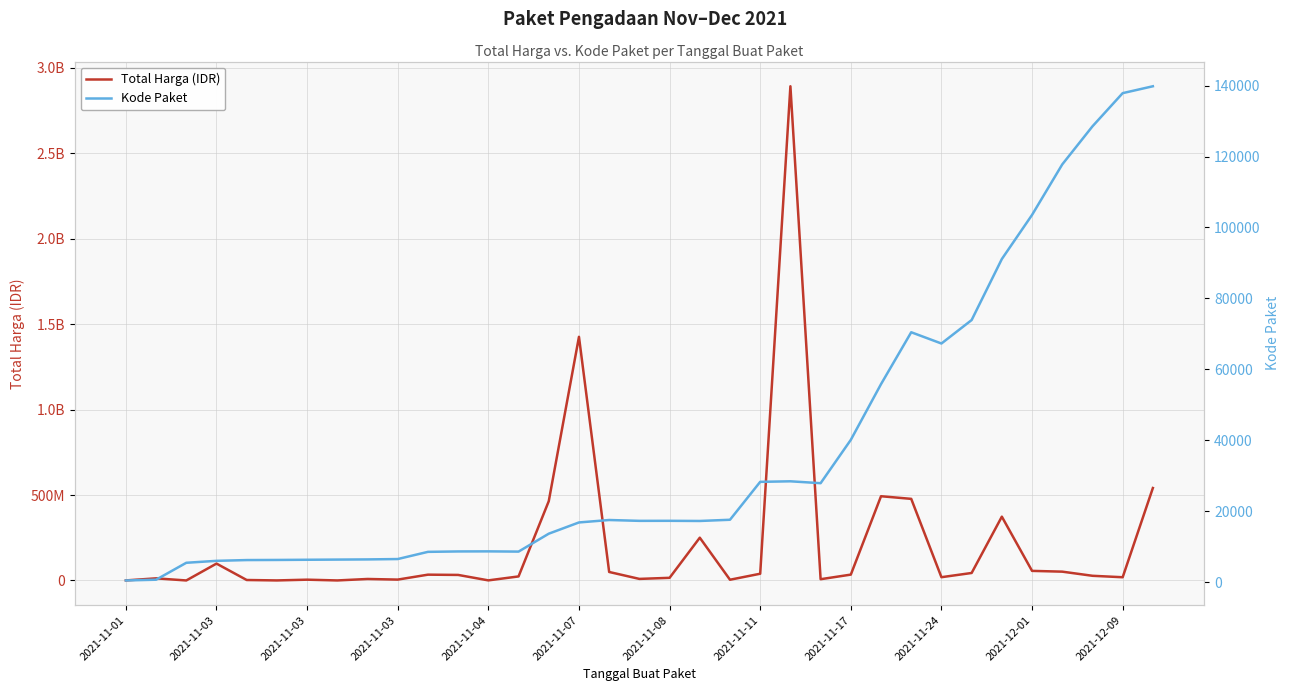

Between 2021-12-01 and 2021-11-17, which is larger?

2021-12-01